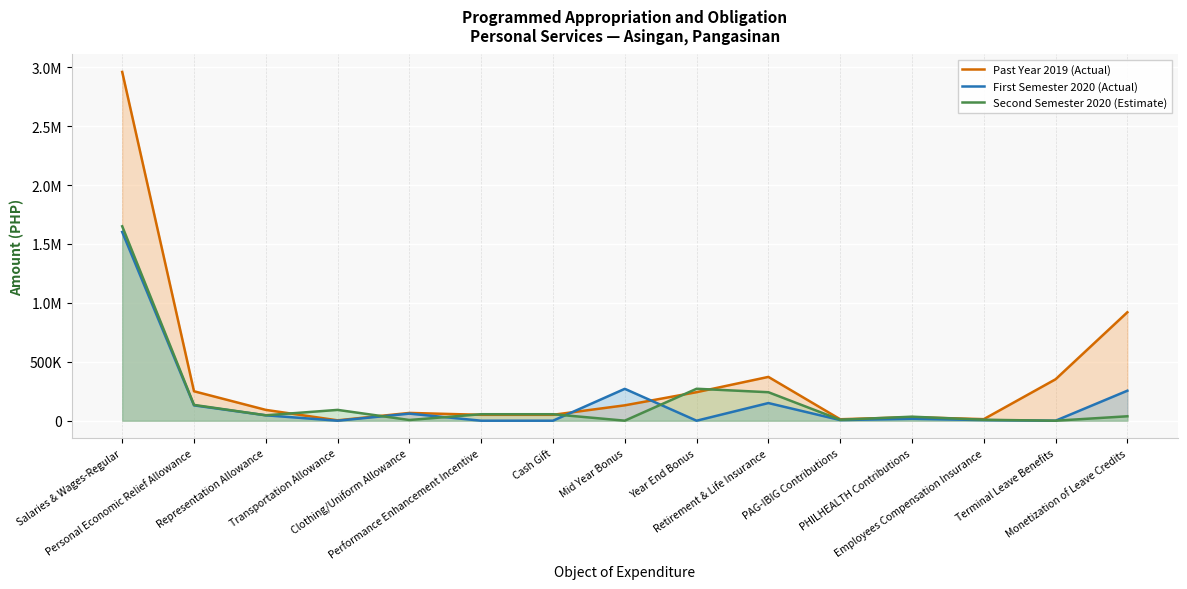

How many values in the Second Semester 2020 (Estimate) series are below 45900?

7